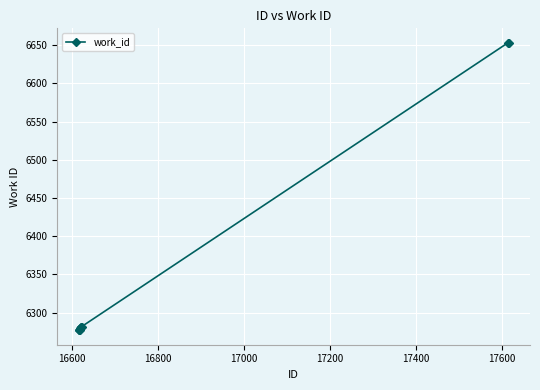

What is the sum of all values?

63542